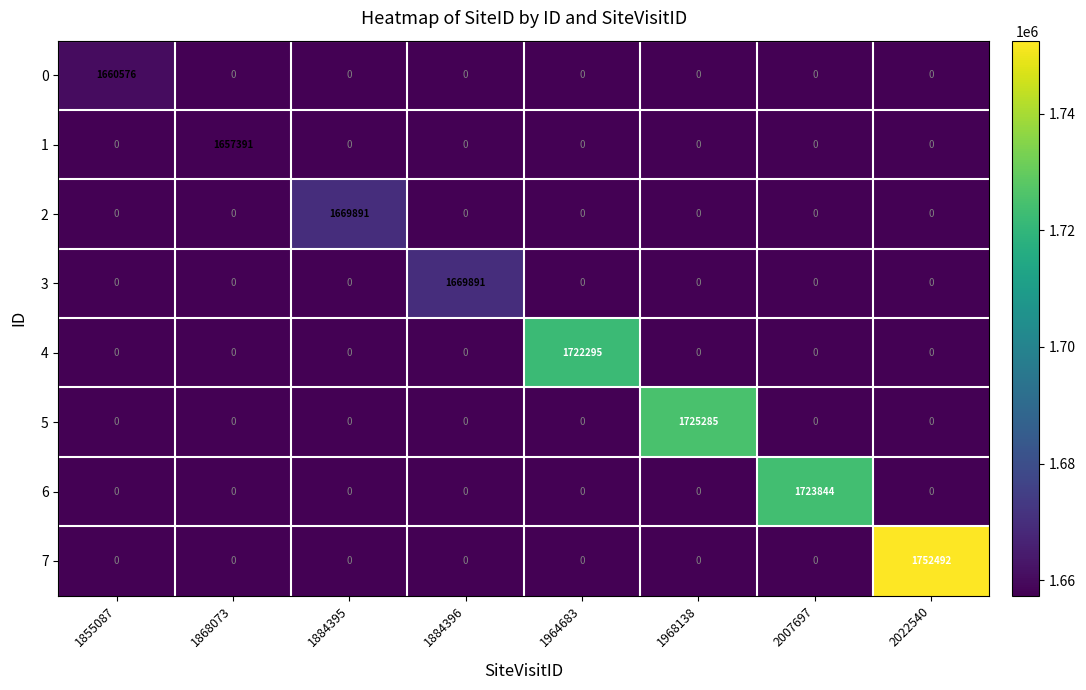

Is it true that 1 equals -1138071 at 1884395?

False